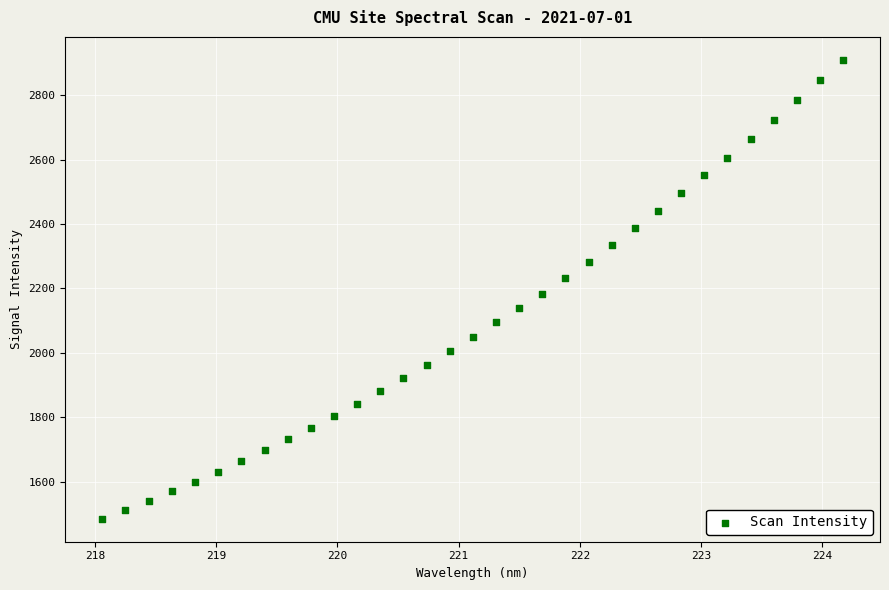

What is the range of X values (max minus min)?

6.1